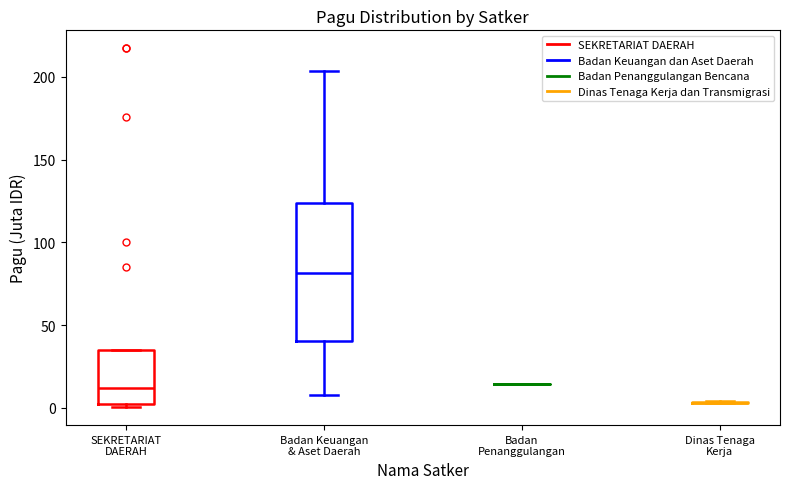

Reading left to right, transcribe this box plot: for each box, give where its median line is, the range the box spans, and where its two whiskers end, as read against the y-axis. The values are not printed on the chart, so give them approximately, as read against the axis.

SEKRETARIAT DAERAH: median 10, box 5 to 35, whiskers 0 to 35
Badan Keuangan & Aset Daerah: median 80, box 40 to 125, whiskers 10 to 205
Badan Penanggulangan: box collapsed to a line at 15, whiskers 15 to 15
Dinas Tenaga Kerja: box collapsed to a line at 5, whiskers 5 to 5